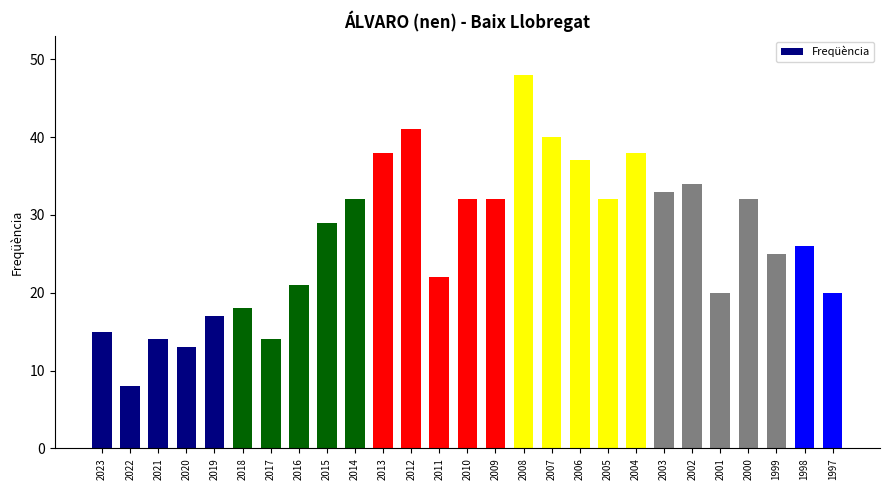

Read the value at 2016, to the nearest 10.

20